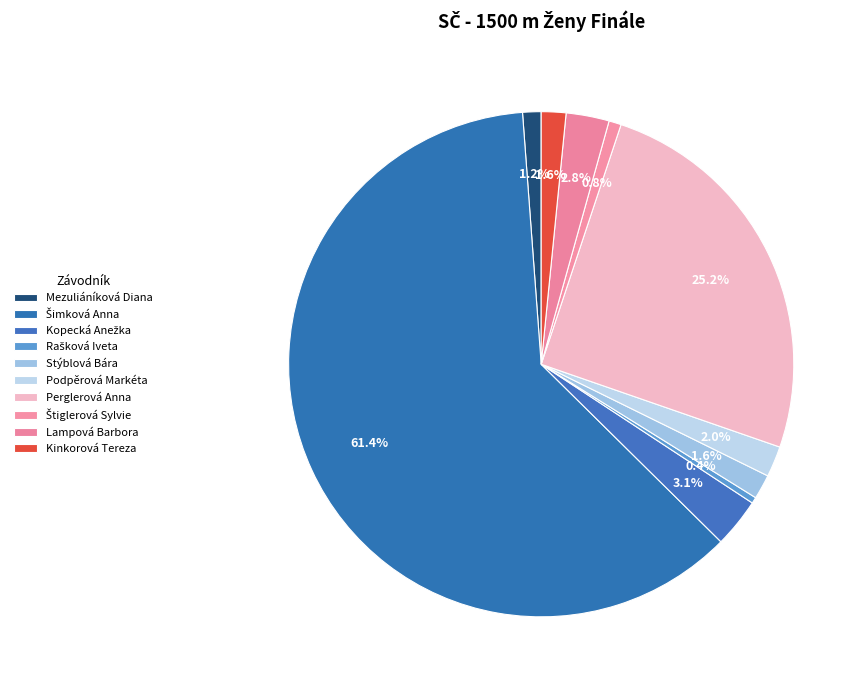

What portion of the pie excludes Stýblová Bára?

98.4%